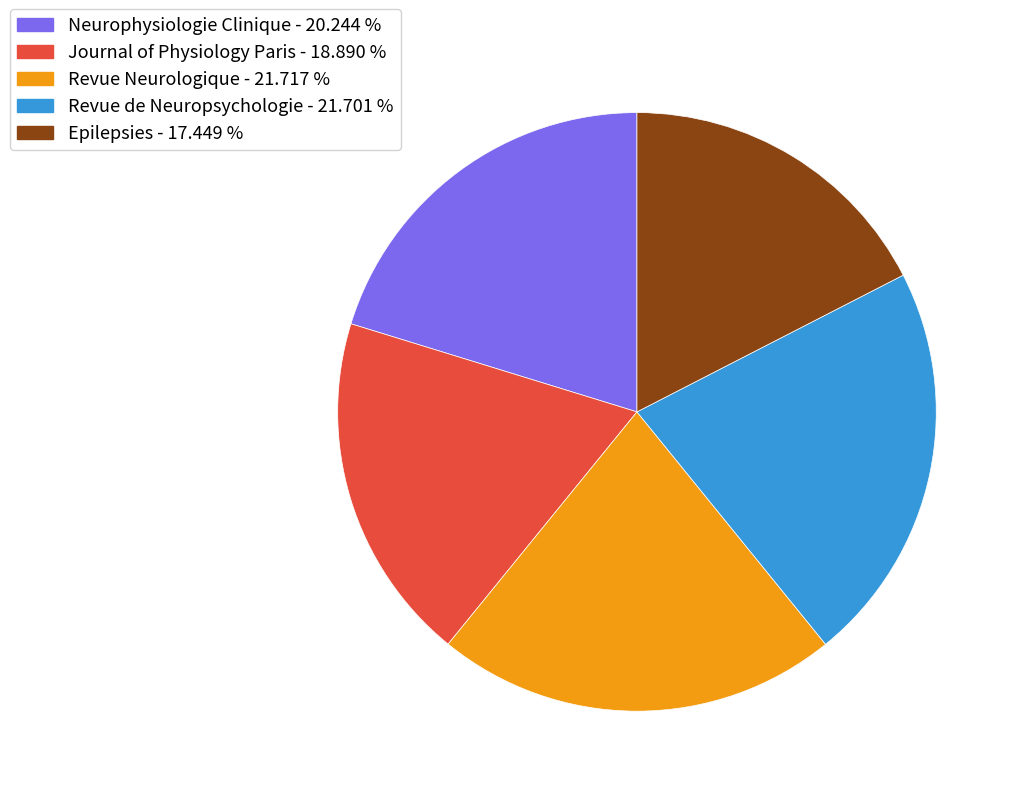

How many slices are in this pie chart?

5